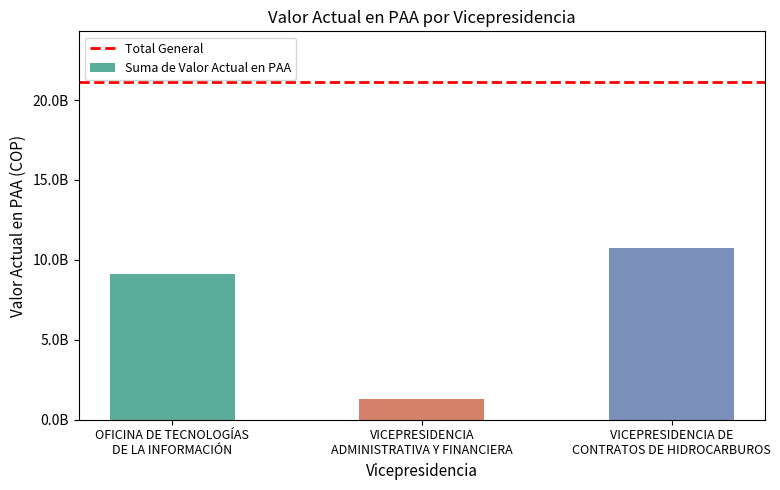

What is the sum of all values?

21131250481